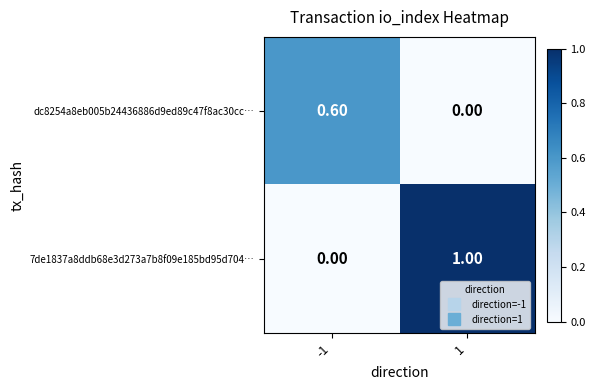

What is the sum of the dc8254a8eb005b24436886d9ed89c47f8ac30cc… values at -1 and 1?

0.6